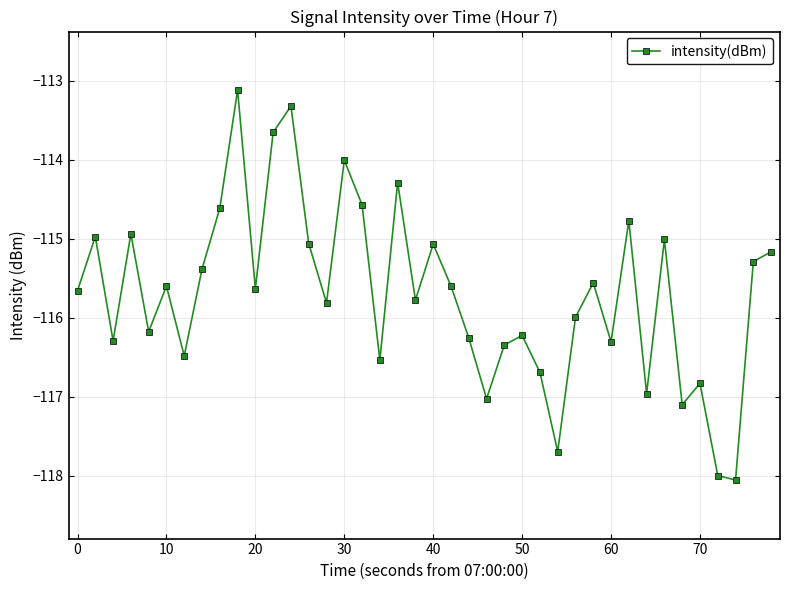

What is the smallest value displayed?

-118.1